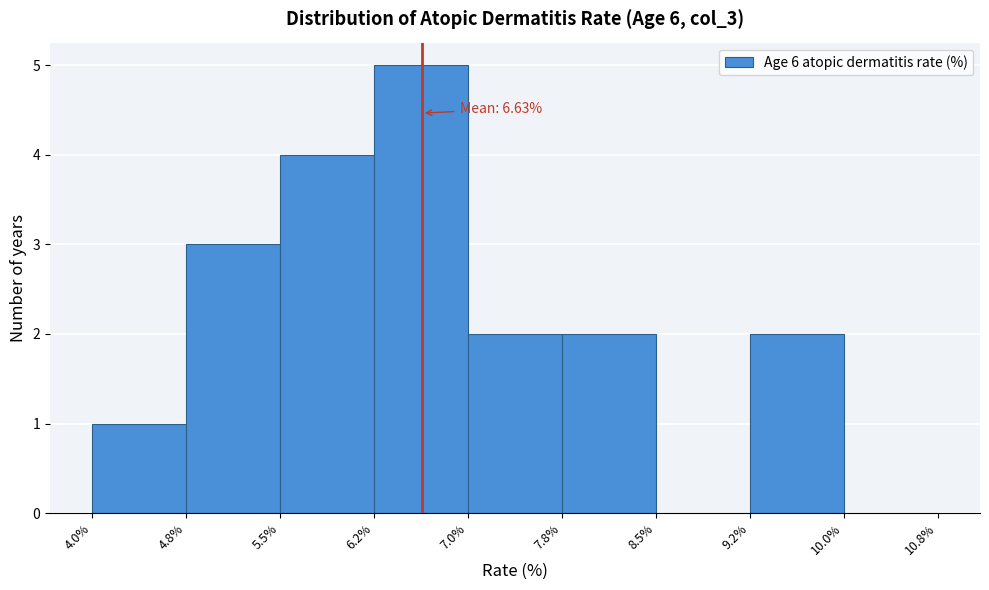

Over which range of the x-axis is the bar tallest?

6.2% to 7.0%